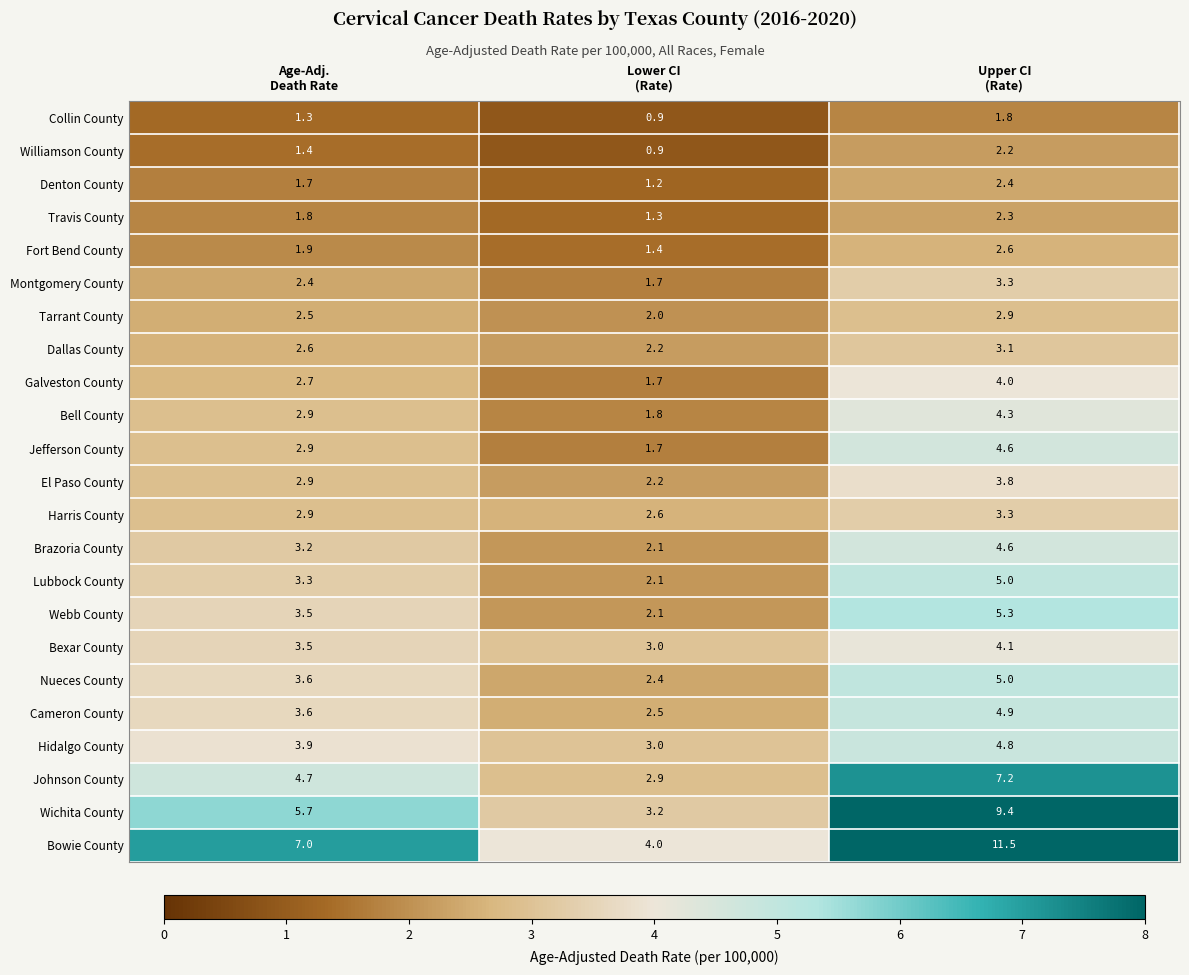

What is the difference between the maximum and second lowest values in the Denton County series?

0.7